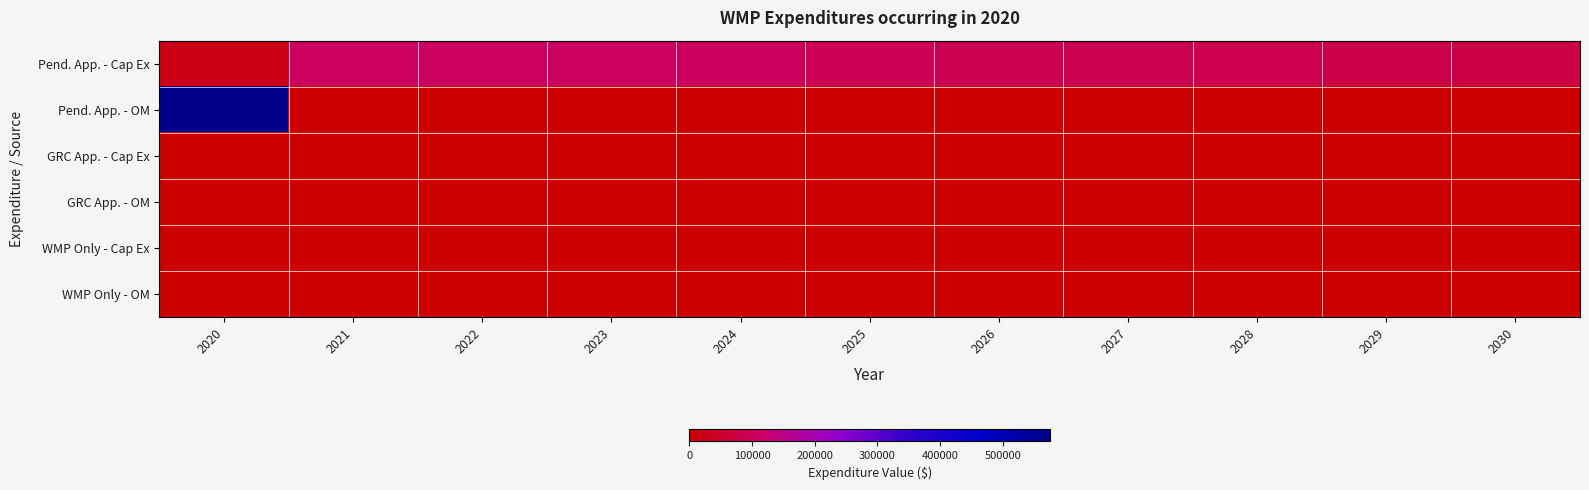

At which category is the sum across all series the highest?

2020